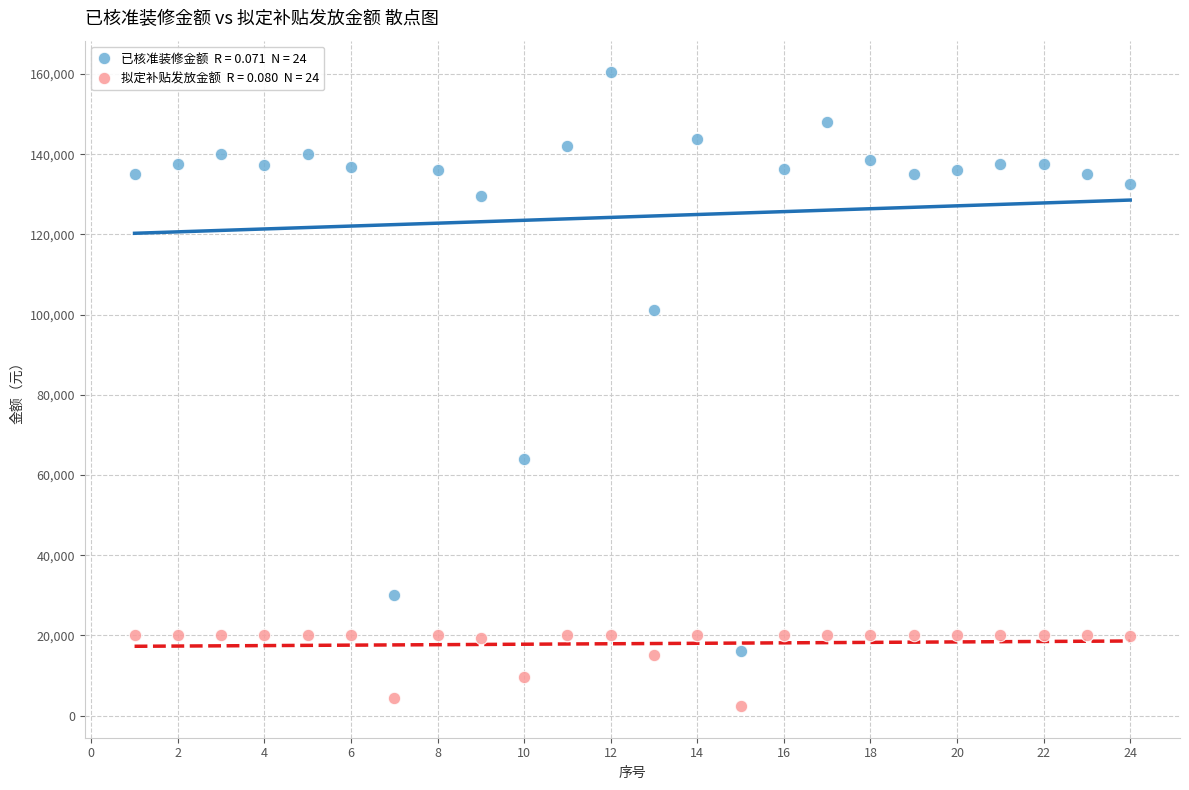

Across all data points, what is the range of Y values (max minus min)?

158000.0